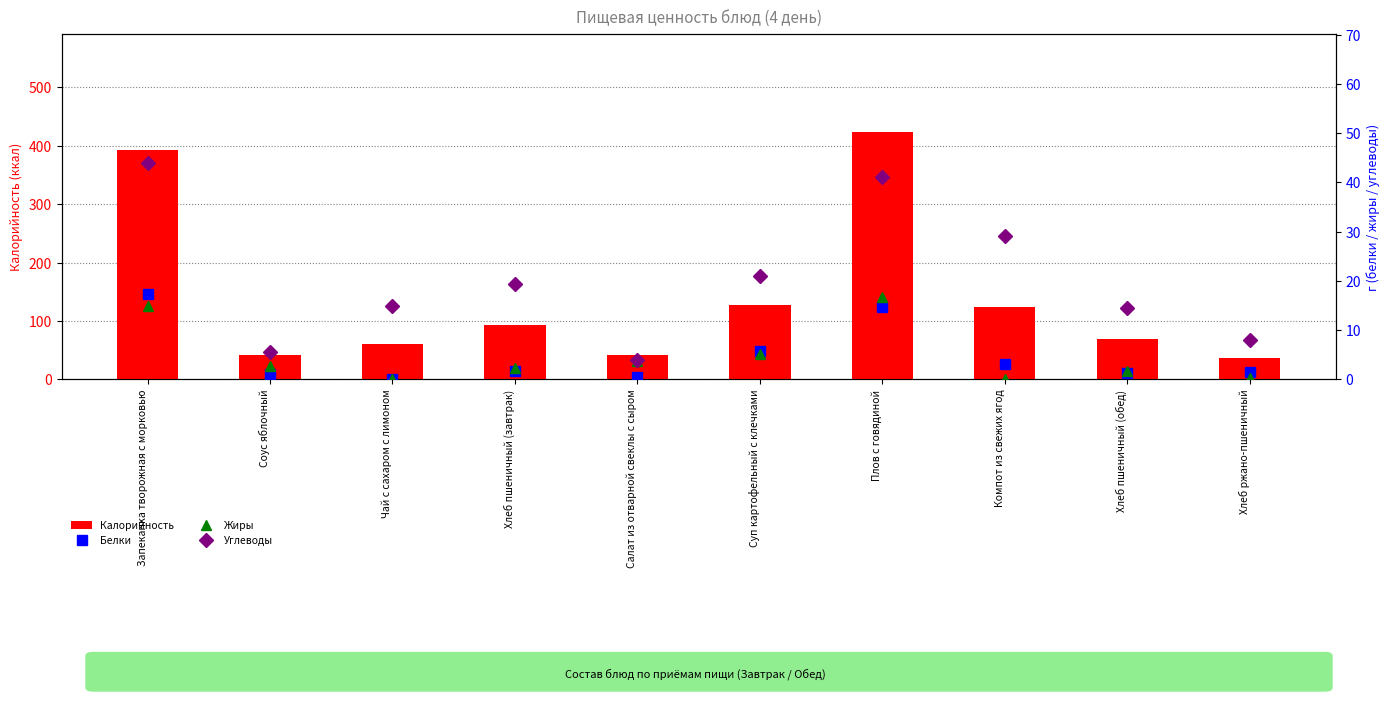

What is the difference between the second highest and minimum values in the Жиры series?

14.8